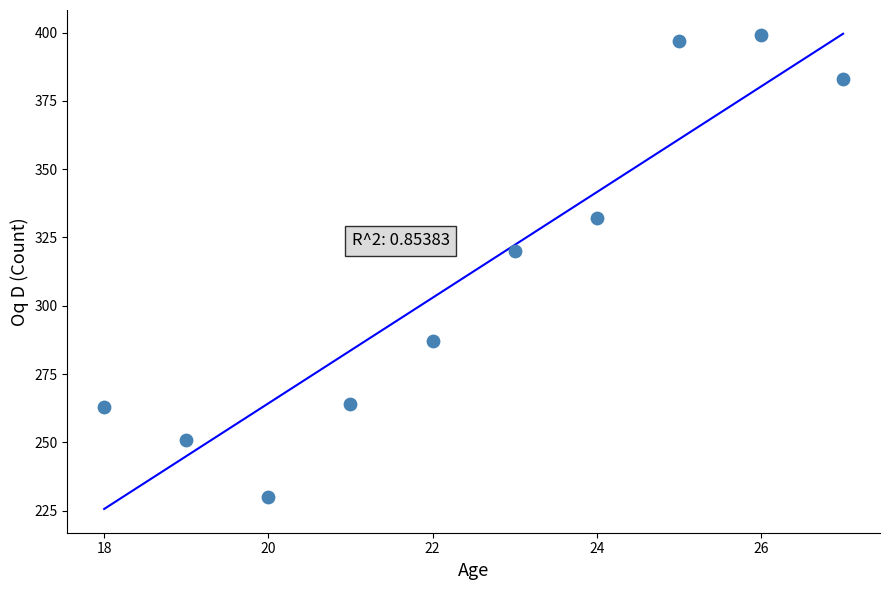

What is the range of X values (max minus min)?

9